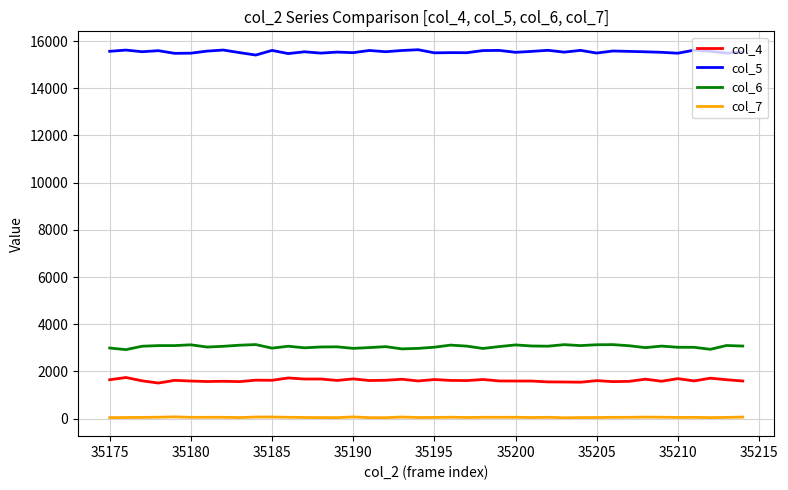

Which series has the largest total across all categories?

col_5